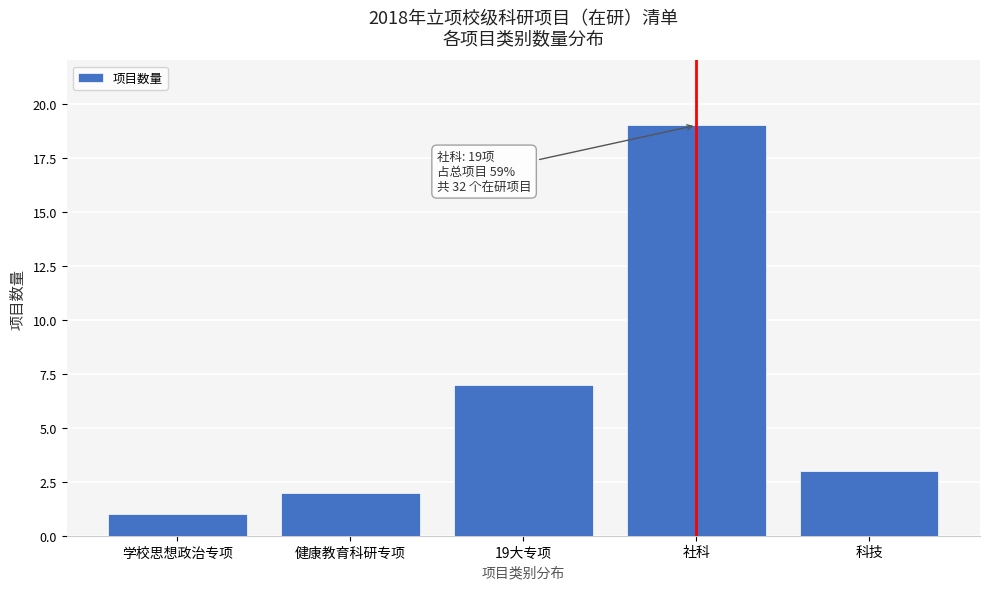

Reading left to right, what are all the values shown in this chart?

1	2	7	19	3